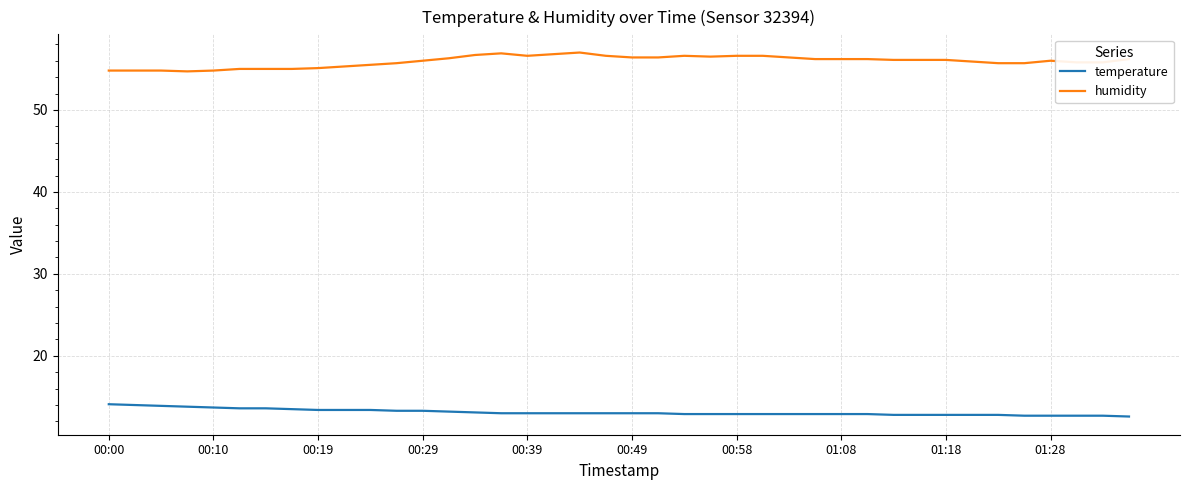

Rank the series by their maximum value, from lowest to highest.

temperature, humidity